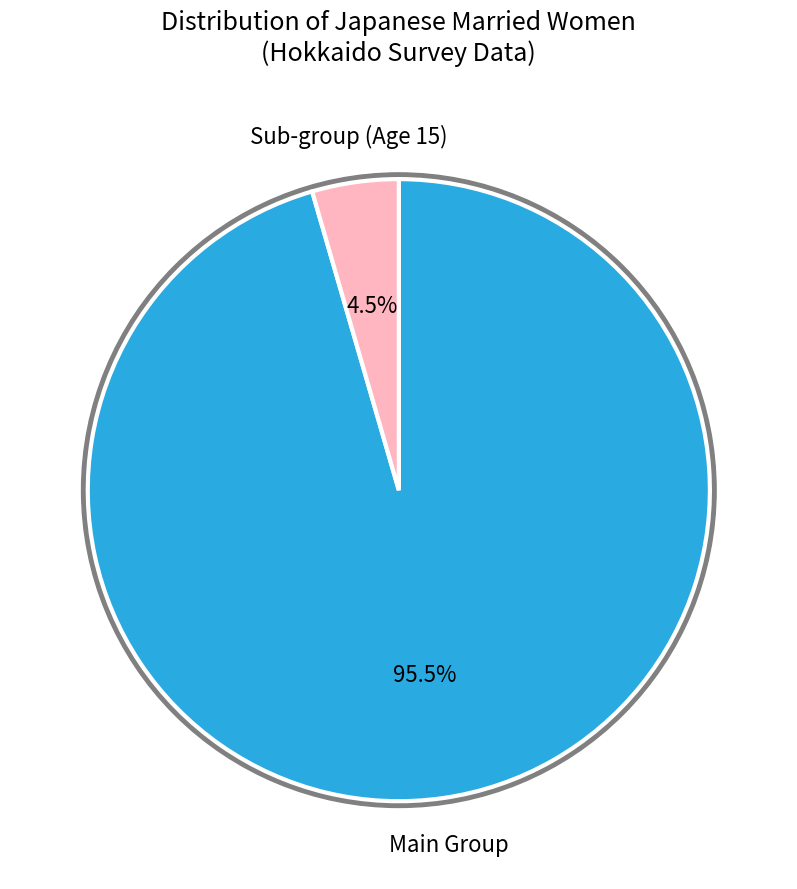

How many segments does this pie chart have?

2